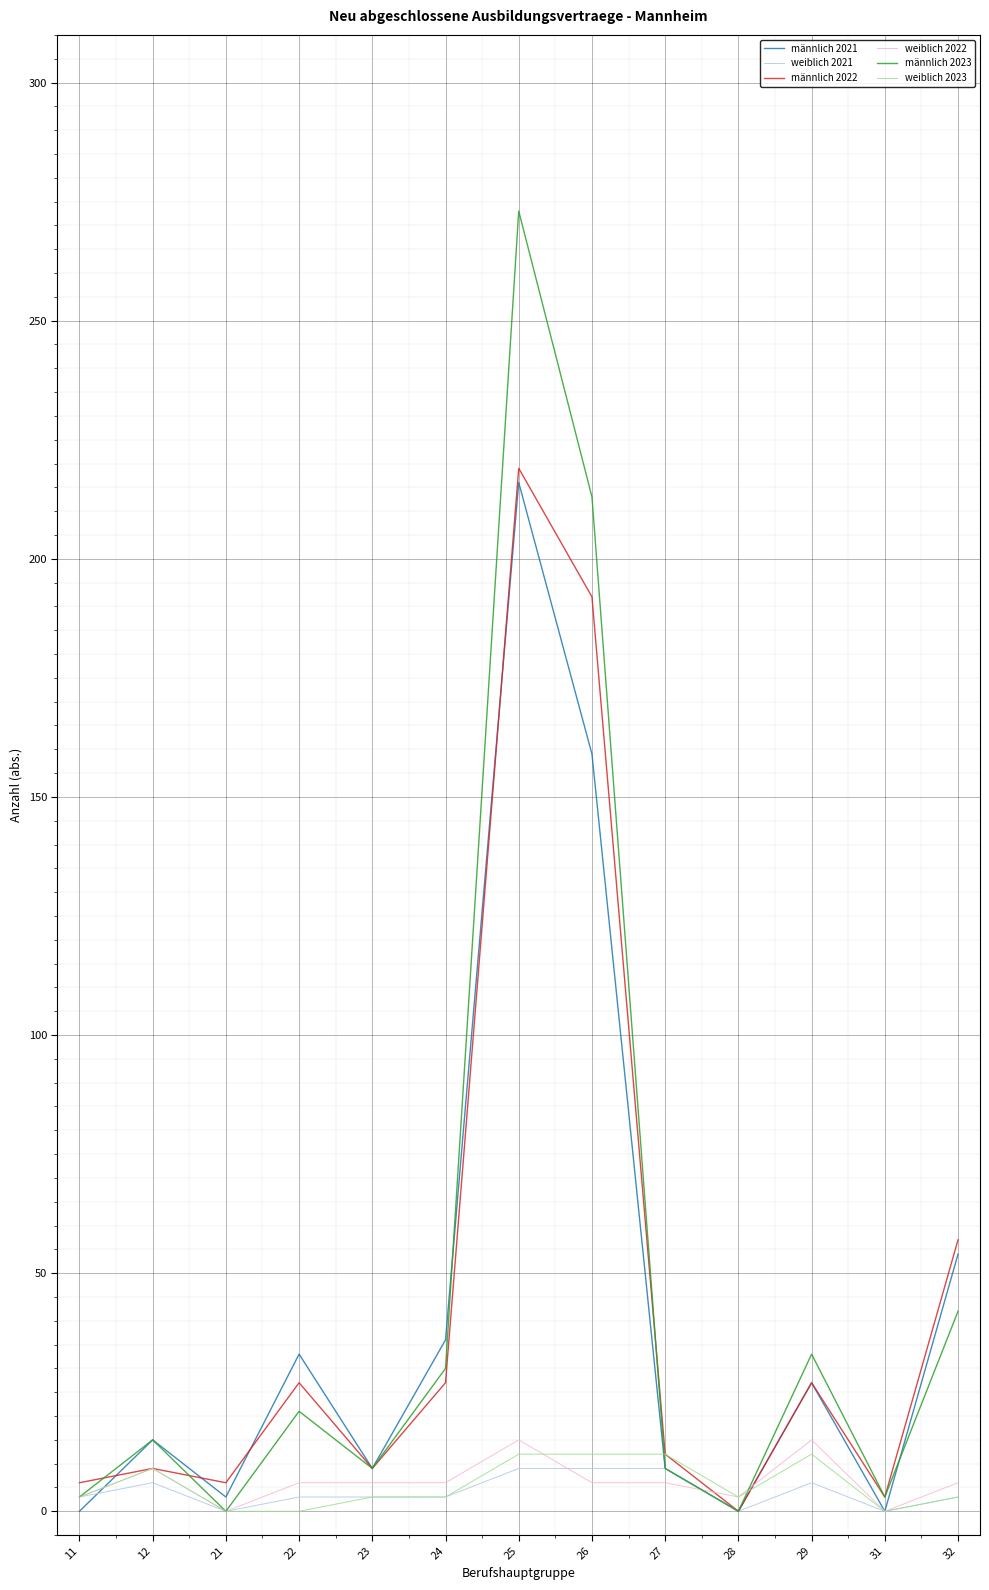

Which category has the highest value across all series?

25